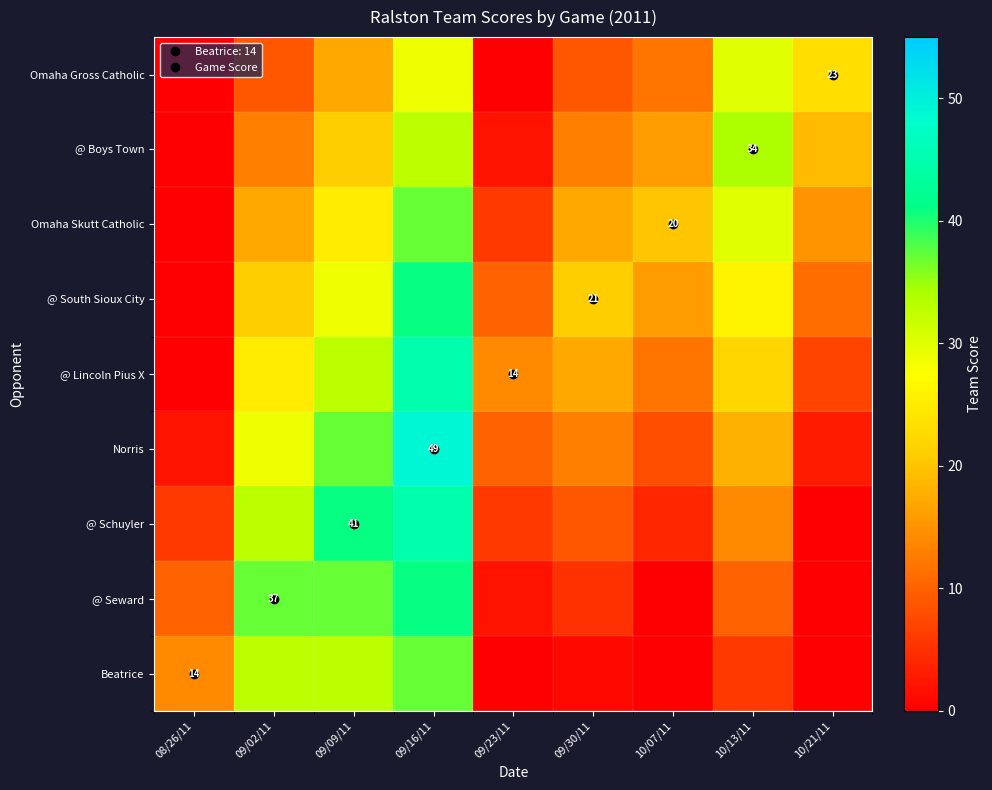

Which has a higher value, 09/30/11 or 10/13/11?

10/13/11